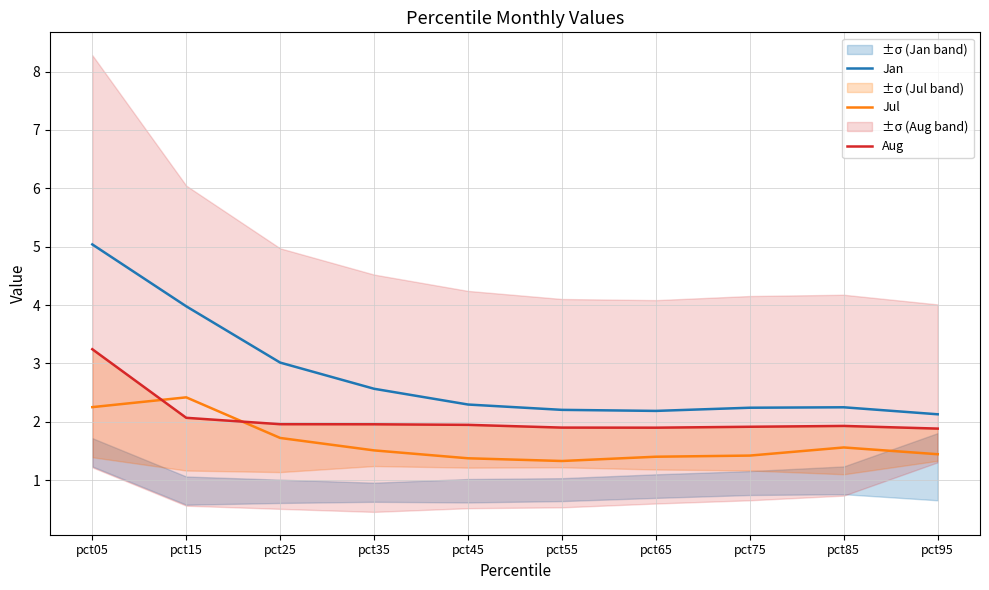

In Aug, how many points are lower than both neighbors (excluding endpoints)?

1